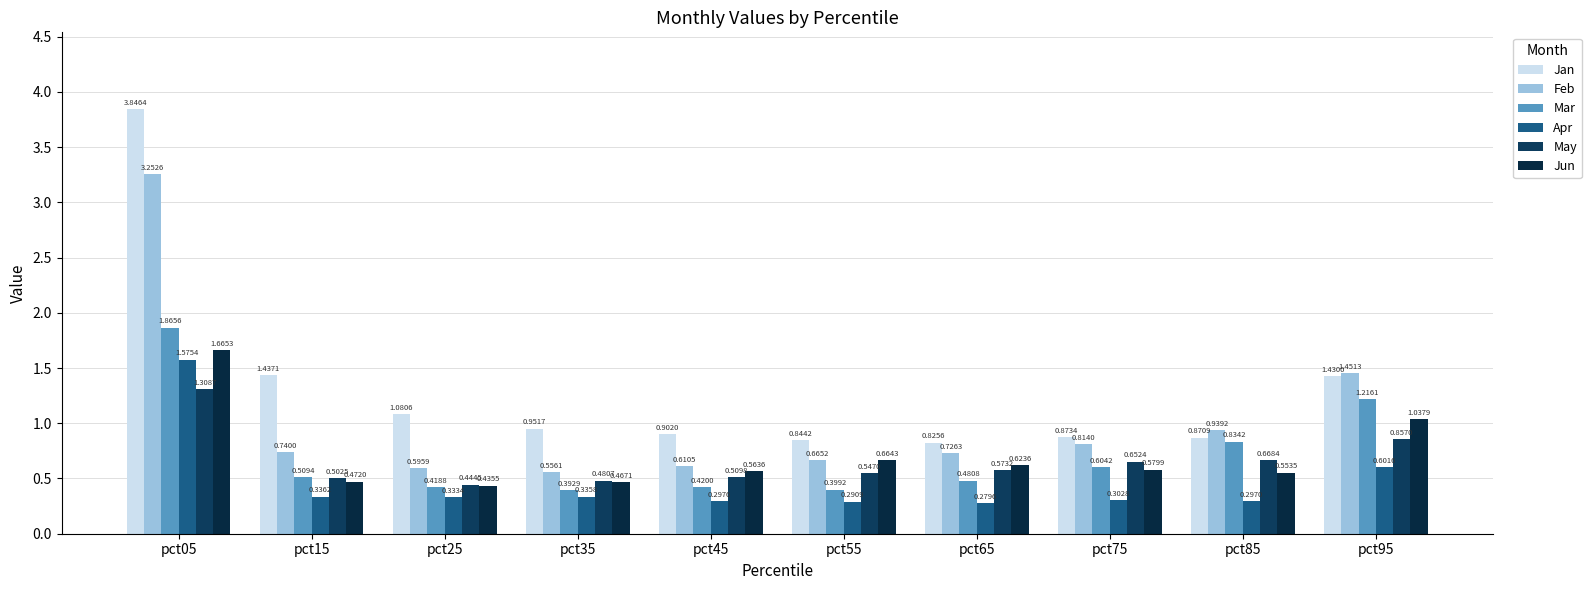

What is the smallest value displayed?

0.3